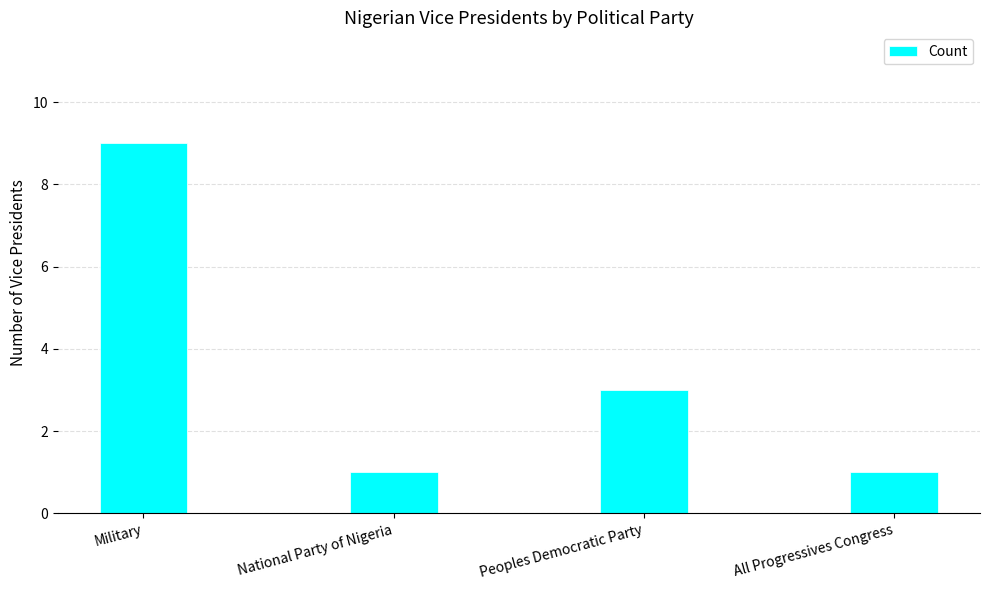

What is the difference between the second highest and minimum values?

2